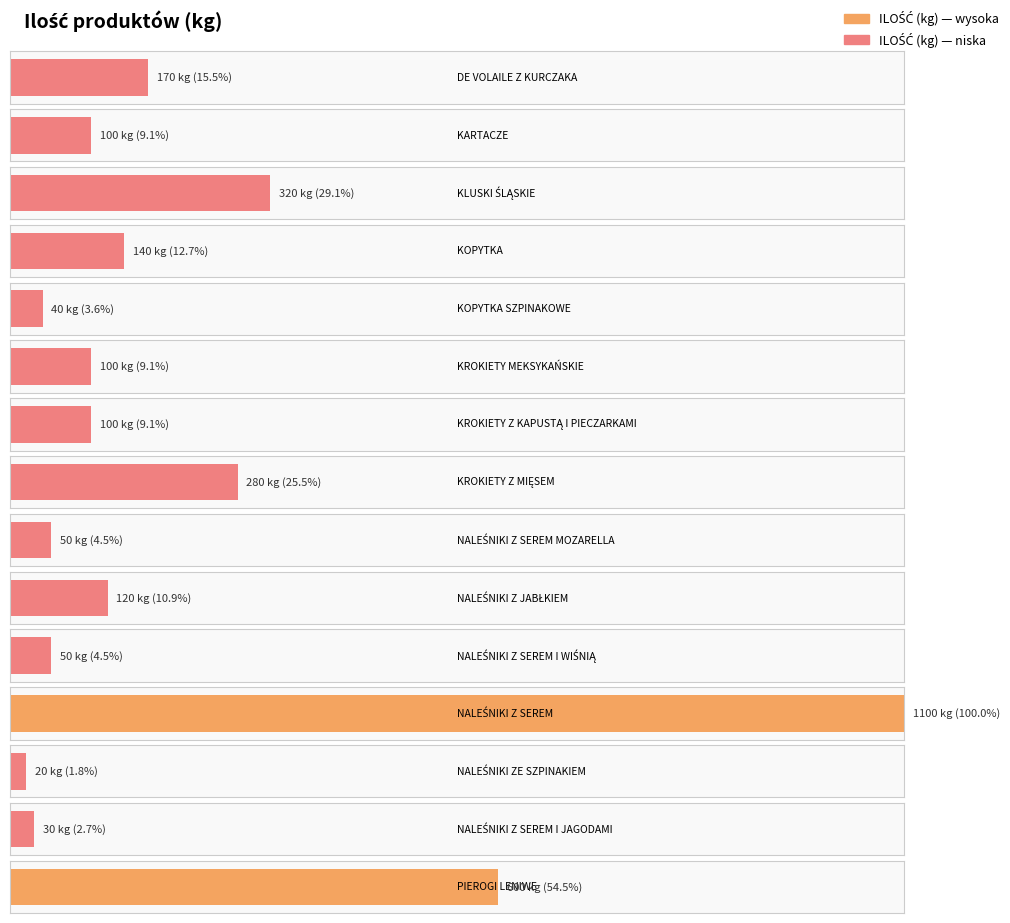

Reading right to left, transcribe all the data shown in this chart.

PIEROGI LENIWE=600	NALEŚNIKI Z SEREM I JAGODAMI=30	NALEŚNIKI ZE SZPINAKIEM=20	NALEŚNIKI Z SEREM=1100	NALEŚNIKI Z SEREM I WIŚNIĄ=50	NALEŚNIKI Z JABŁKIEM=120	NALEŚNIKI Z SEREM MOZARELLA=50	KROKIETY Z MIĘSEM=280	KROKIETY Z KAPUSTĄ I PIECZARKAMI=100	KROKIETY MEKSYKAŃSKIE=100	KOPYTKA SZPINAKOWE=40	KOPYTKA=140	KLUSKI ŚLĄSKIE=320	KARTACZE=100	DE VOLAILE Z KURCZAKA=170